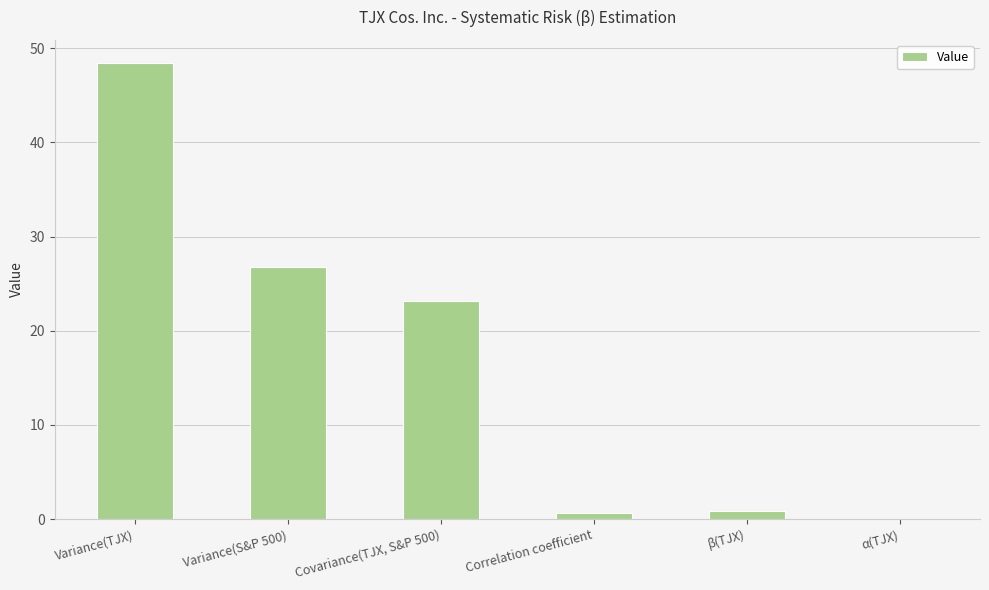

What is the change in value from Variance(TJX) to α(TJX)?

-48.4